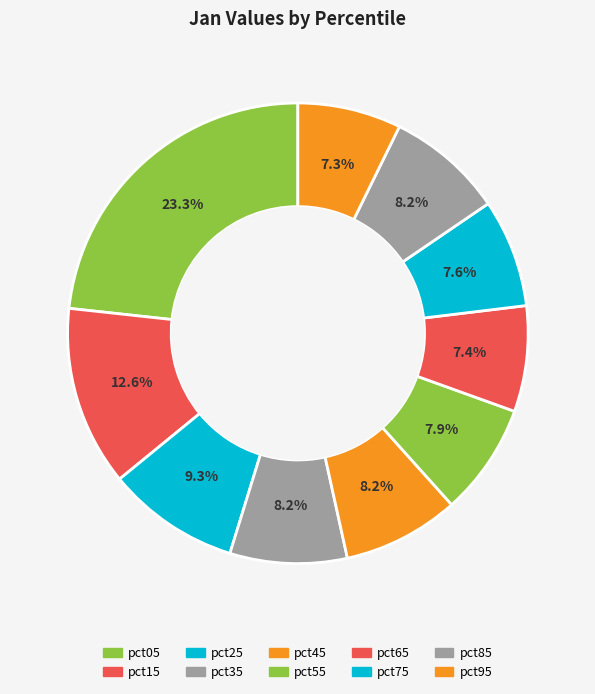

Rank the categories by value from lowest to highest.

pct95, pct65, pct75, pct55, pct45, pct85, pct35, pct25, pct15, pct05